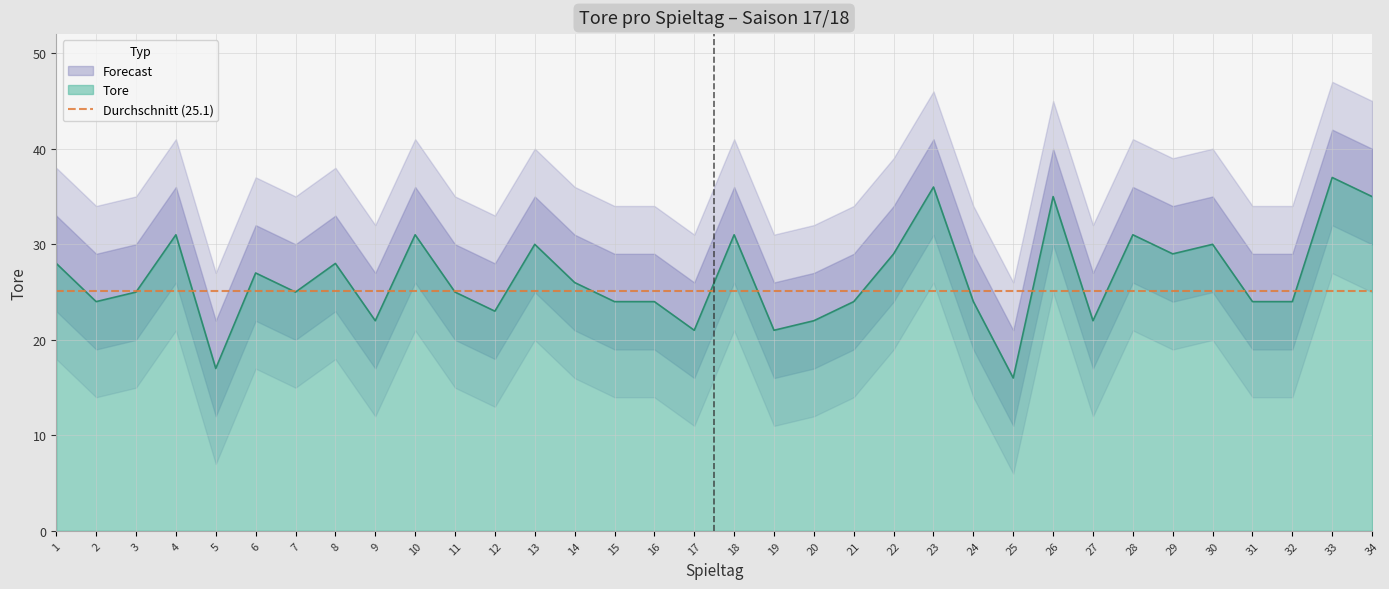

Which category has the highest value across all series?

33